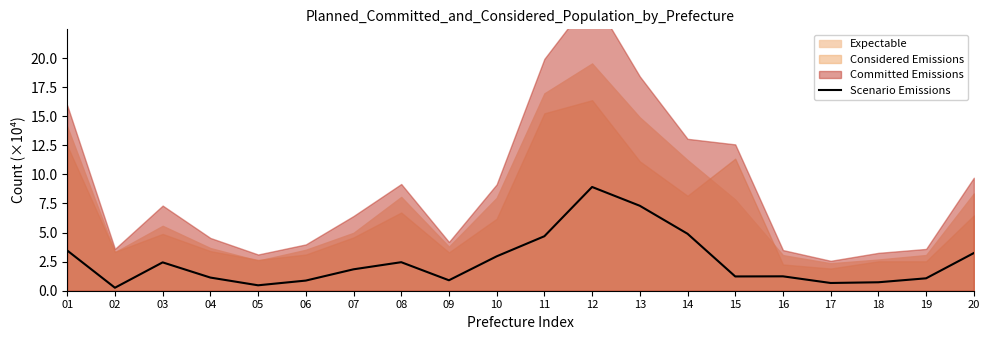

How many lines are shown in the chart?

1